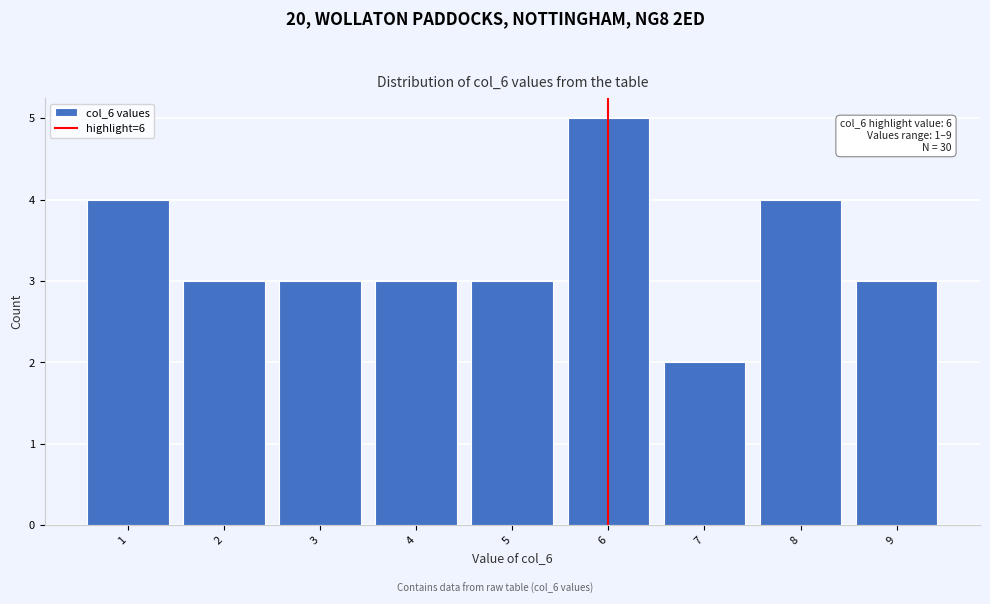

Reading left to right, what are all the values shown in this chart?

4	3	3	3	3	5	2	4	3